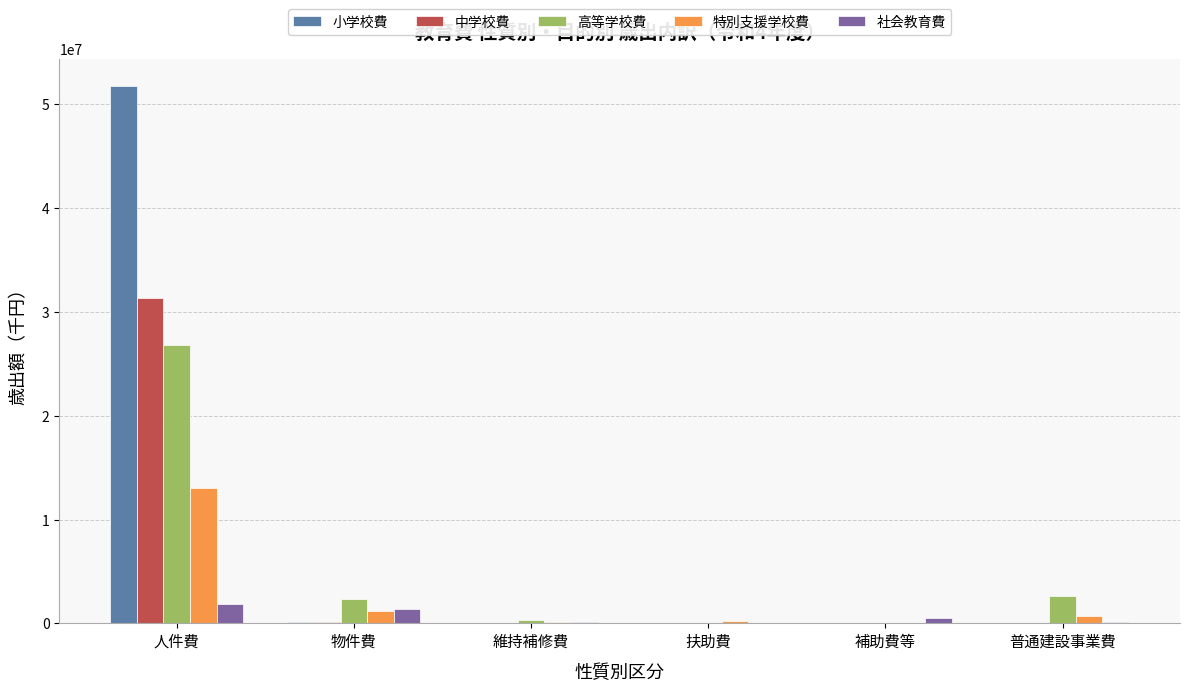

What is the maximum value shown in the chart?

51772309